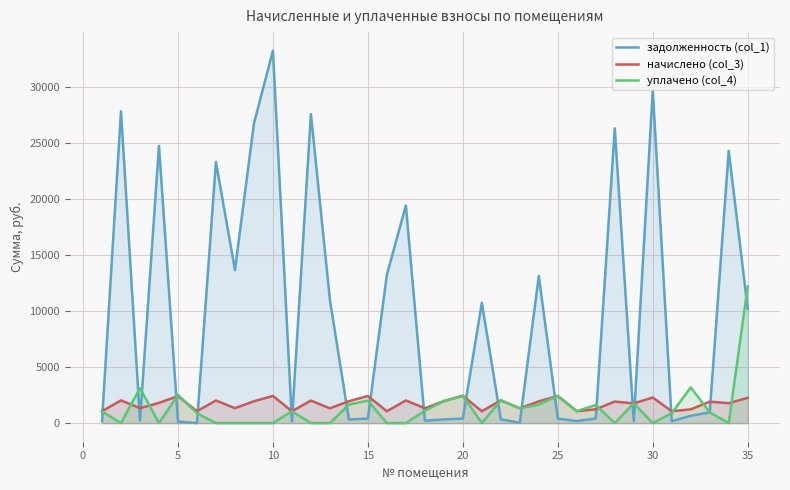

Which series has the widest spread of values?

задолженность (col_1)